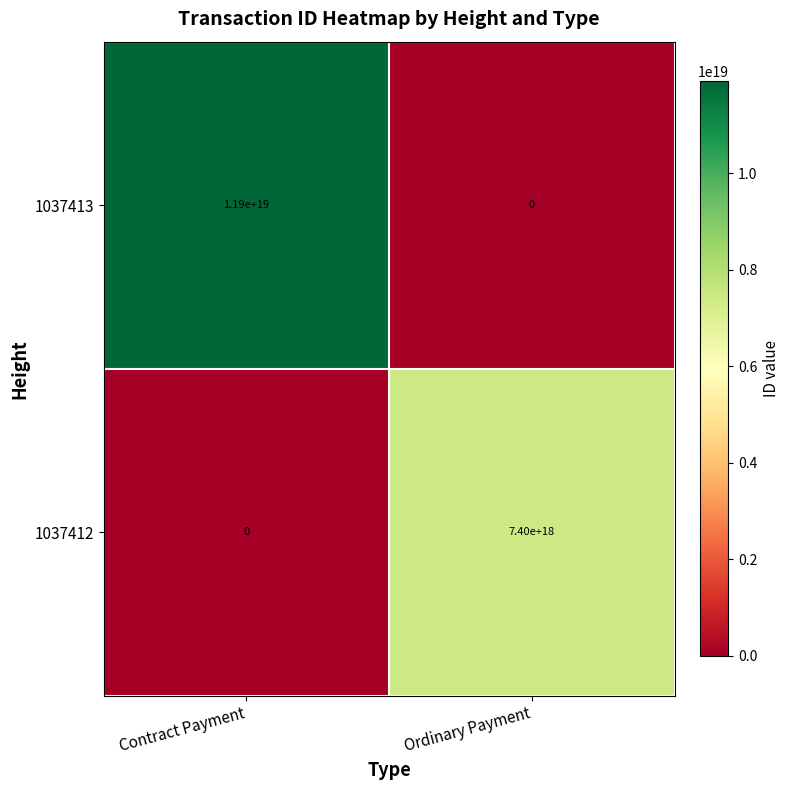

Which series has the widest spread of values?

1037413